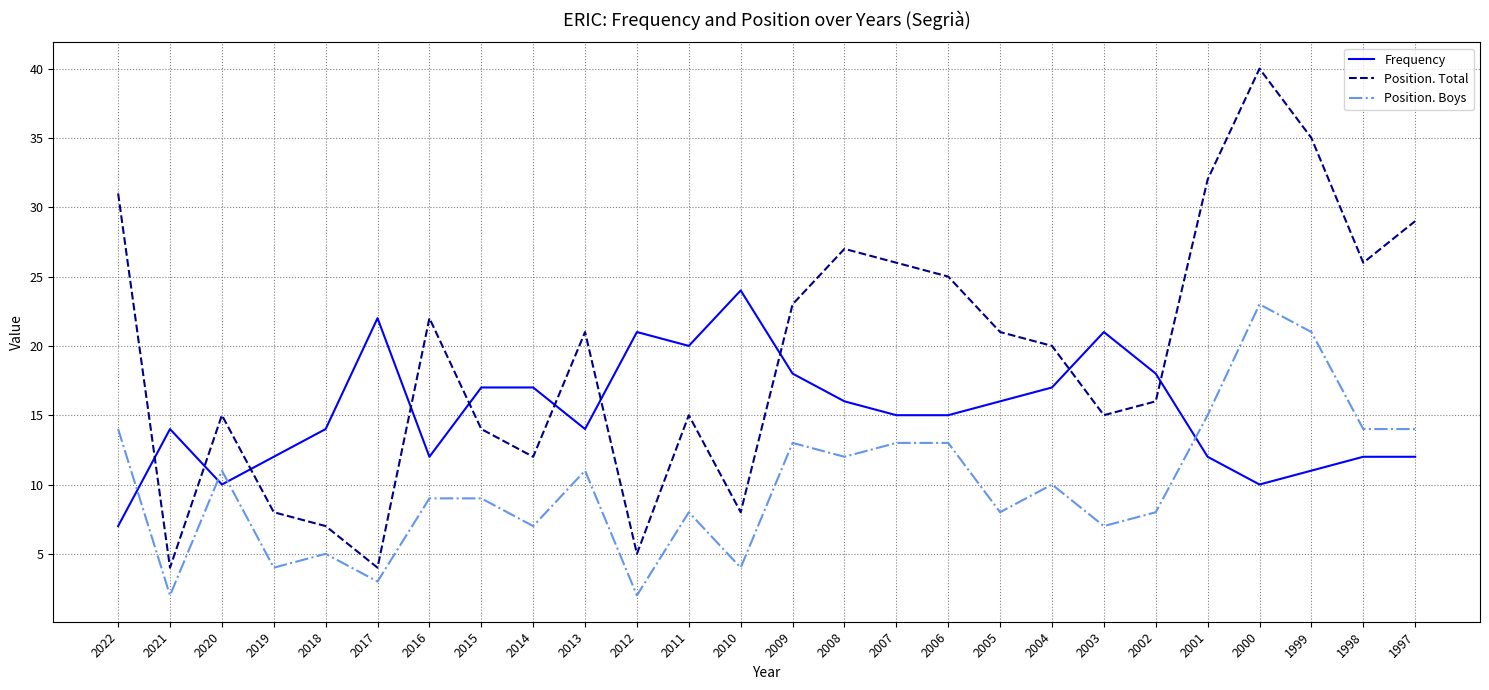

Reading left to right, what are all the values shown in this chart?

Frequency: 7	14	10	12	14	22	12	17	17	14	21	20	24	18	16	15	15	16	17	21	18	12	10	11	12	12
Position. Total: 31	4	15	8	7	4	22	14	12	21	5	15	8	23	27	26	25	21	20	15	16	32	40	35	26	29
Position. Boys: 14	2	11	4	5	3	9	9	7	11	2	8	4	13	12	13	13	8	10	7	8	15	23	21	14	14